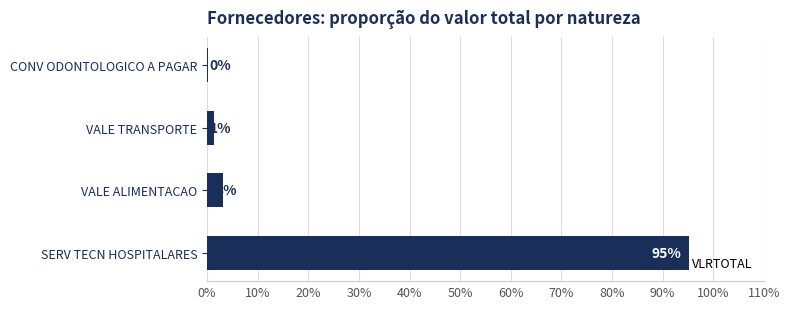

Are the bars horizontal?

Yes